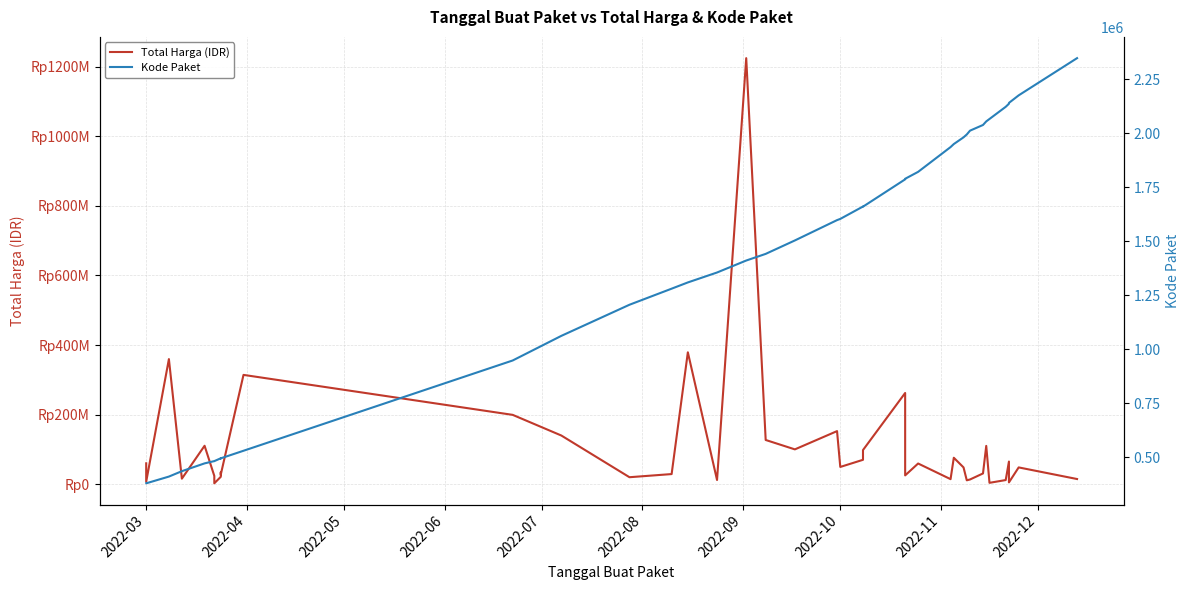

Is this an area chart (filled region under the line)?

No